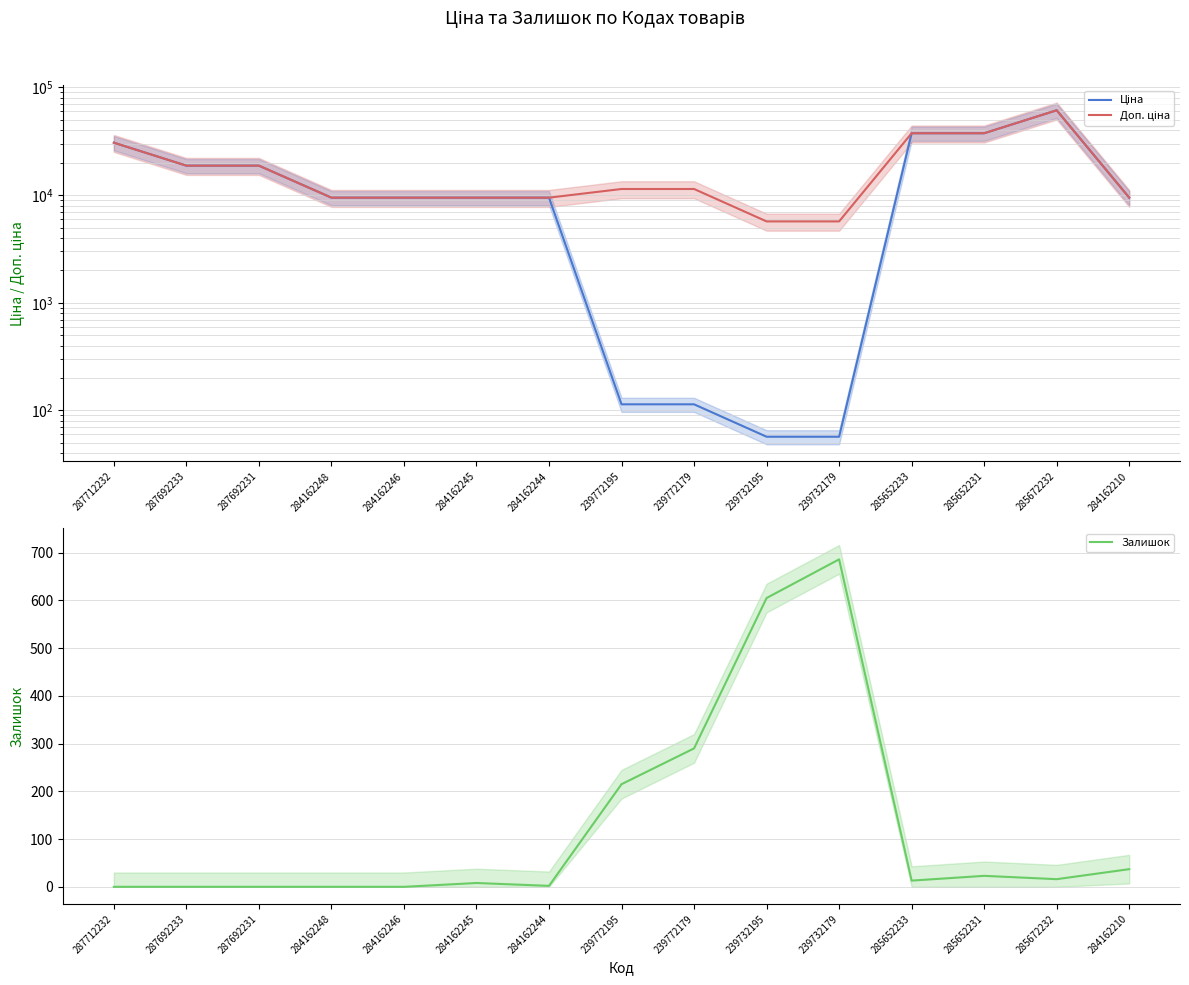

At which label is Залишок closest to 343?

239772179